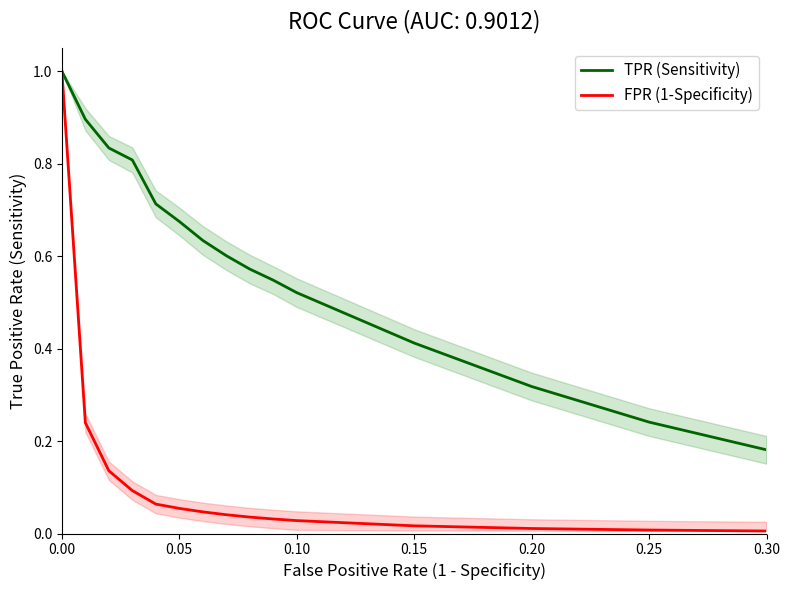

True or false: FPR (1-Specificity) has more than 0 interior local peaks.

False